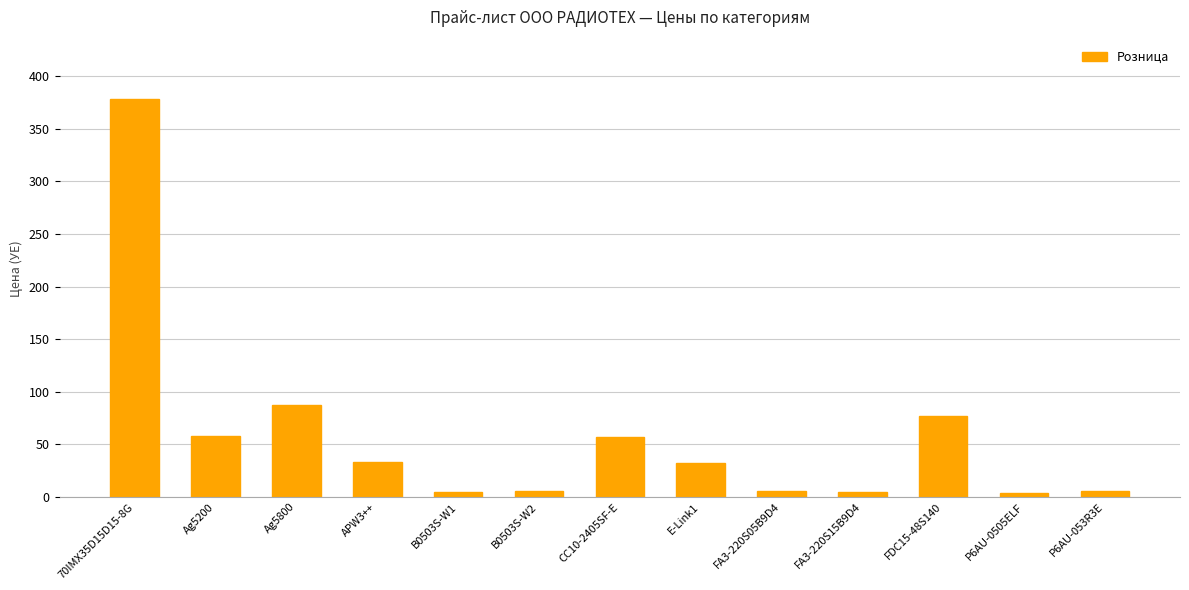

At which category does the chart reach its peak across all series?

70IMX35D15D15-8G